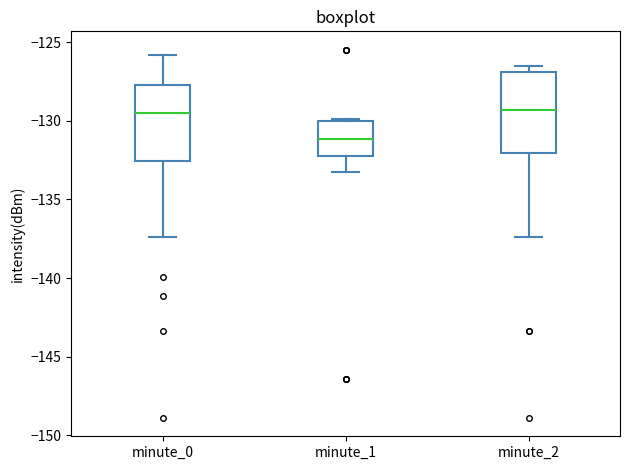

Reading left to right, read every box against the y-axis: the position of its median line, the range the box covers, and the ends of its whiskers. The values are not printed on the chart, so give them approximately, as read against the axis.

minute_0: median -129.5, box -132.5 to -127.5, whiskers -137.5 to -126.0
minute_1: median -131.0, box -132.0 to -130.0, whiskers -133.5 to -130.0
minute_2: median -129.5, box -132.0 to -127.0, whiskers -137.5 to -126.5